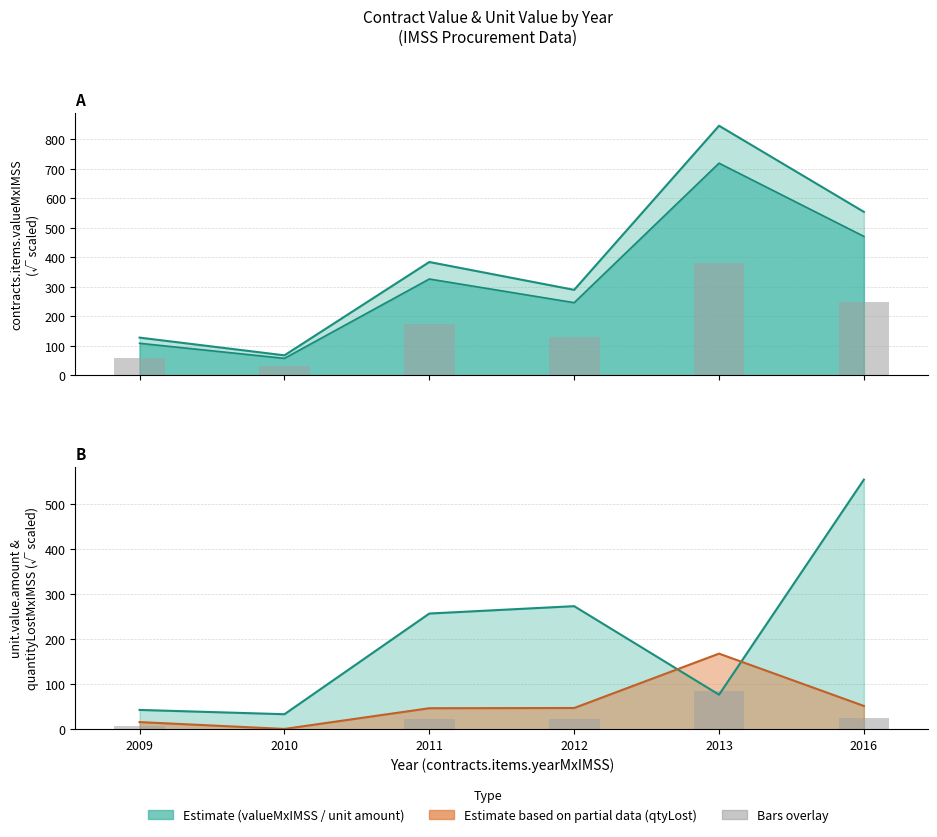

Rank the categories by quantityLostMxIMSS (bars) value from highest to lowest.

2013, 2016, 2012, 2011, 2009, 2010